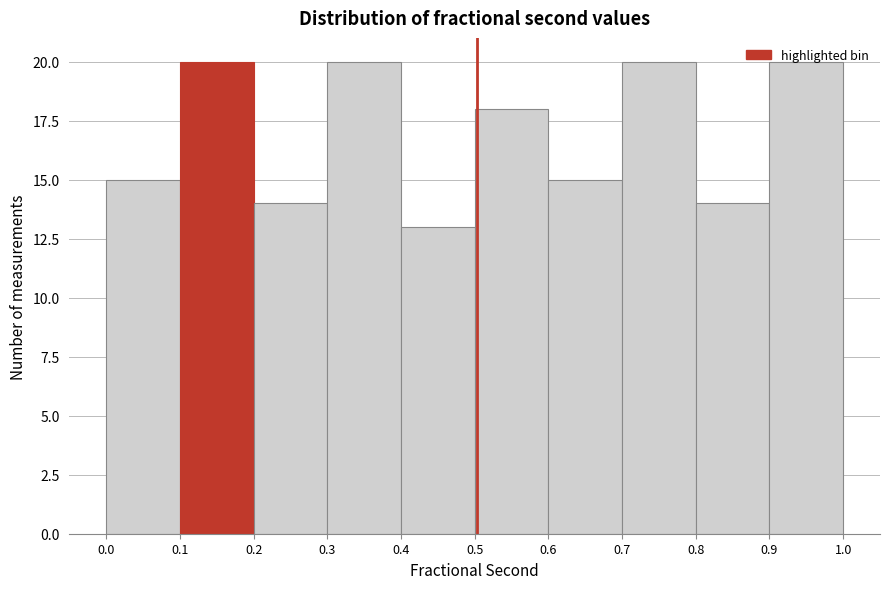

Reading left to right, list every bar in this chart as the range it spans on the x-axis followed by its height. The values are not printed on the chart, so give them approximately, as read against the axis.

0.0 to 0.1: 15
0.1 to 0.2: 20
0.2 to 0.3: 14
0.3 to 0.4: 20
0.4 to 0.5: 13
0.5 to 0.6: 18
0.6 to 0.7: 15
0.7 to 0.8: 20
0.8 to 0.9: 14
0.9 to 1.0: 20